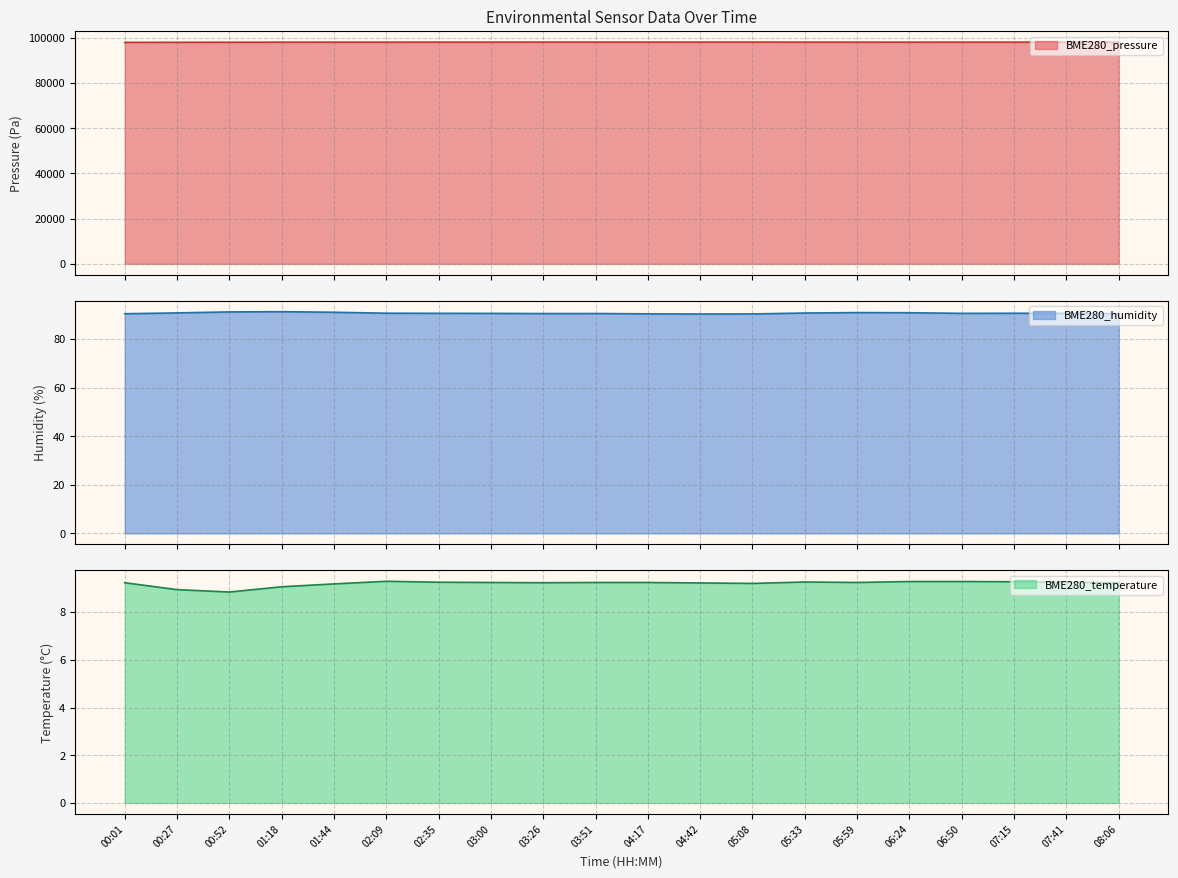

Which series has the largest total across all categories?

BME280_pressure